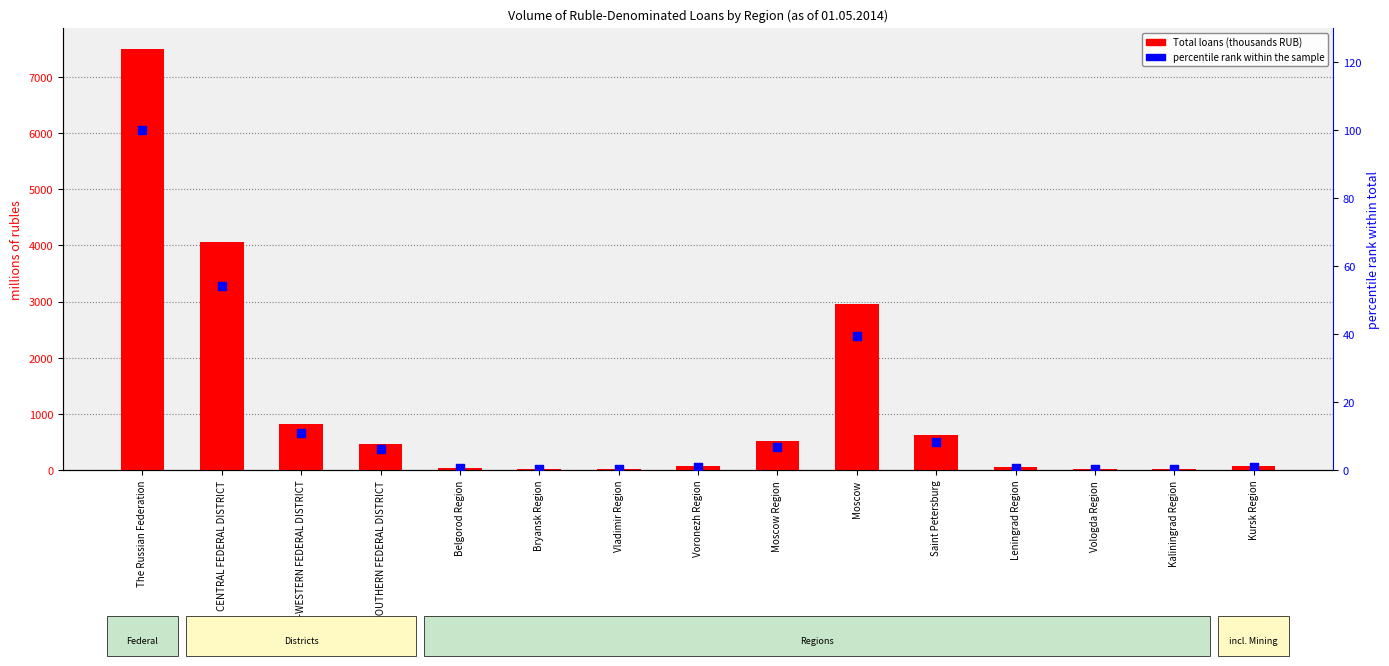

Is the value of Total loans (thousands RUB) at Kaliningrad Region greater than the value of percentile rank within the sample at NORTH-WESTERN FEDERAL DISTRICT?

Yes